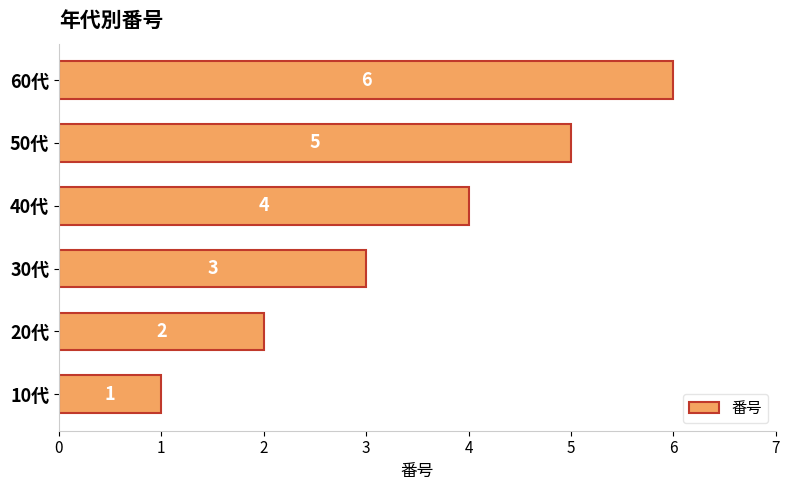

List the labels in order of value, smallest first.

10代, 20代, 30代, 40代, 50代, 60代